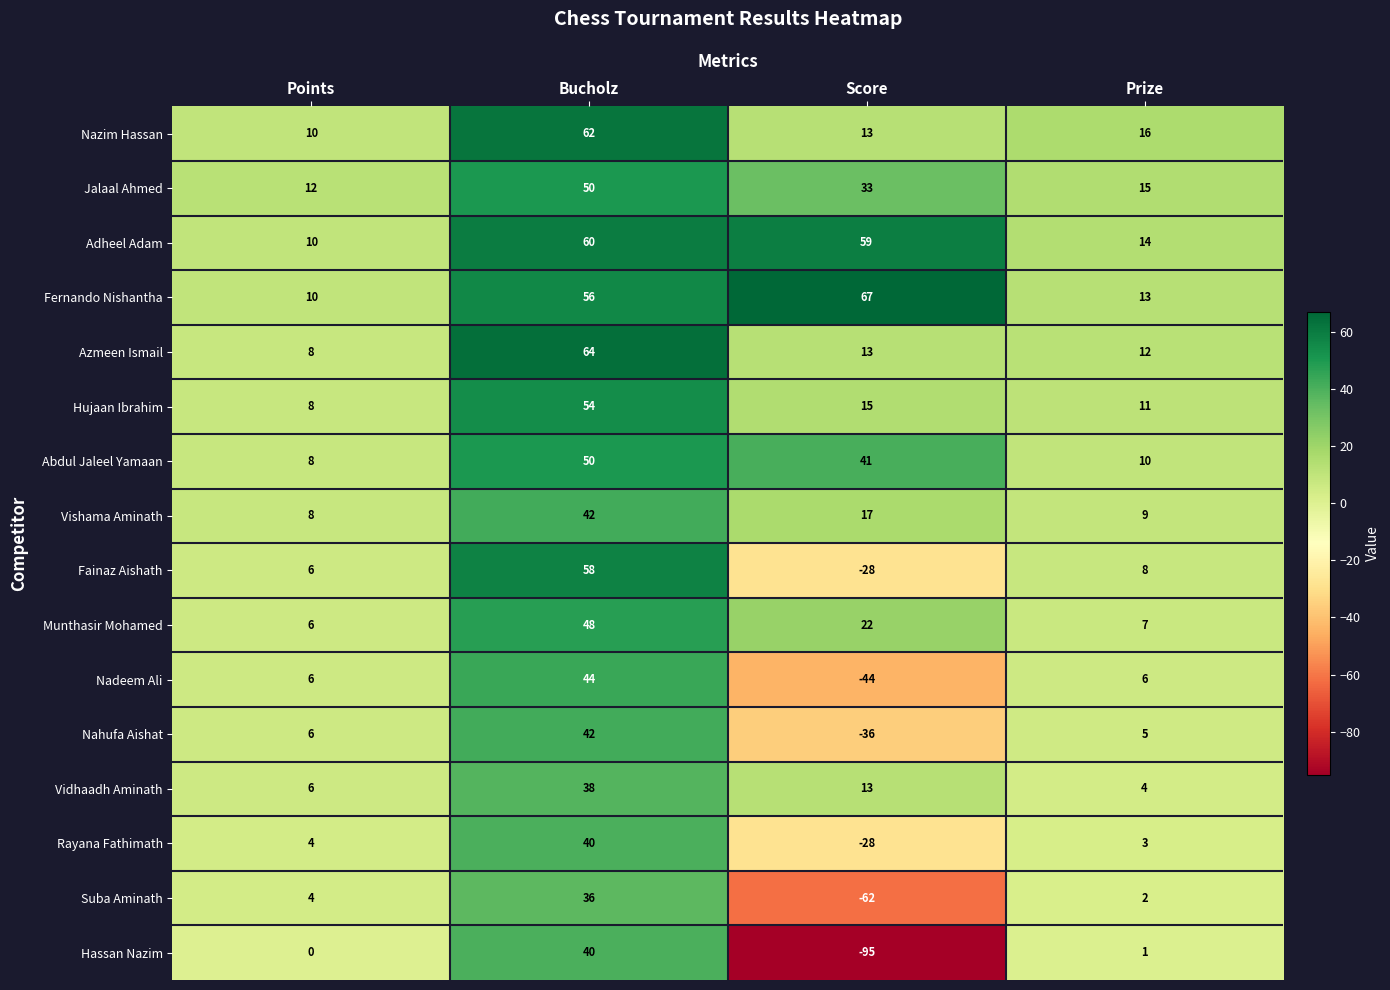

What is the minimum value shown in the chart?

-95